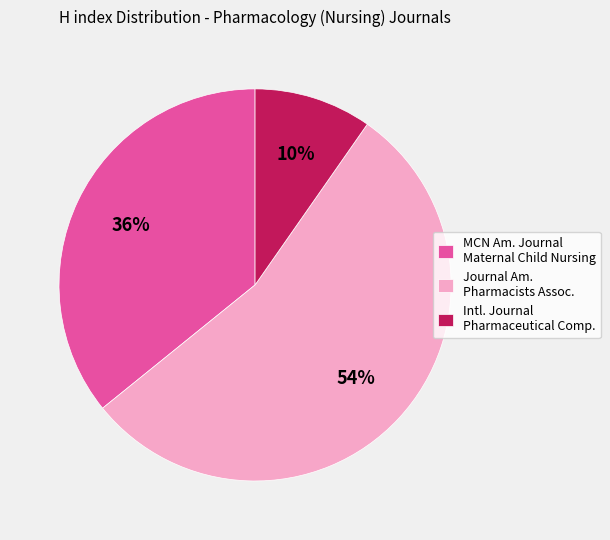

To the nearest percent, what is the average slice percentage?

33%